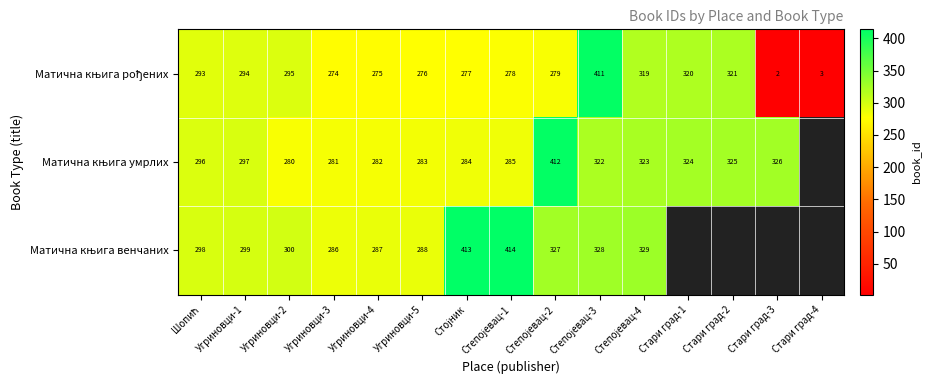

What is the total value across all series at Шопић?

887.0